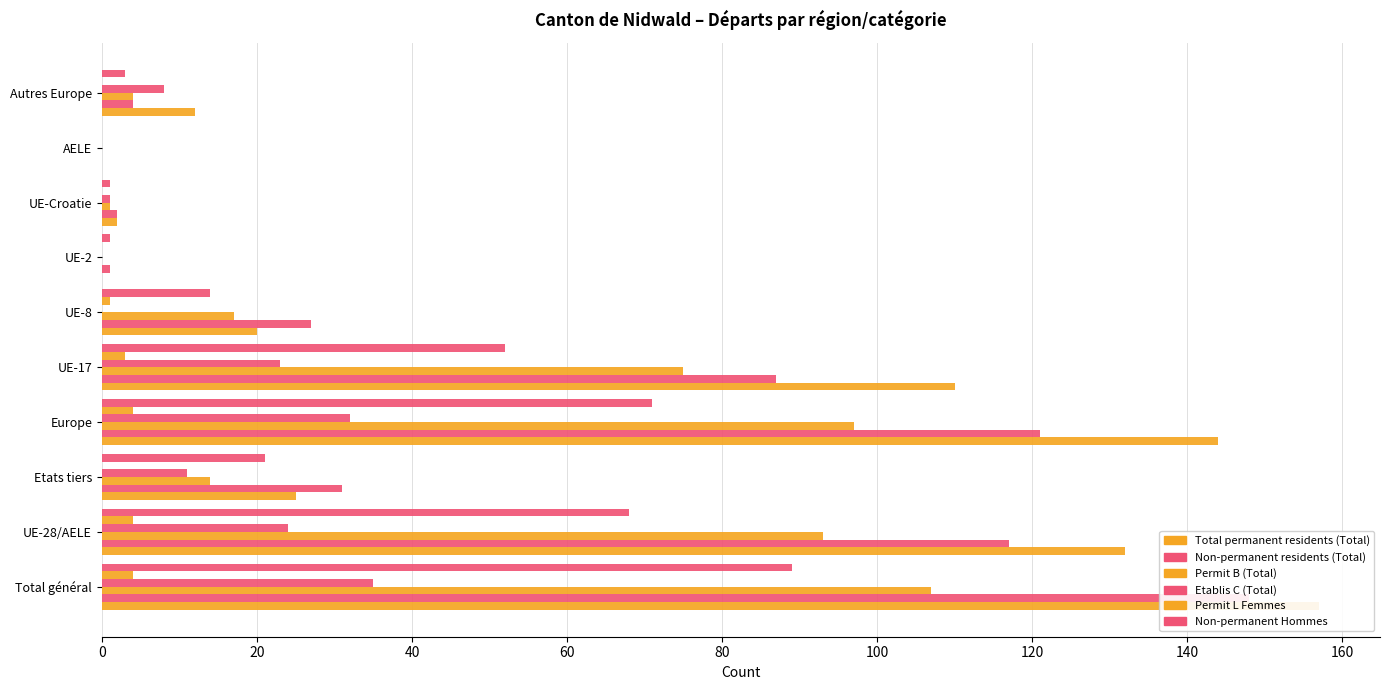

At how many categories does at least one series exceed 39?

4